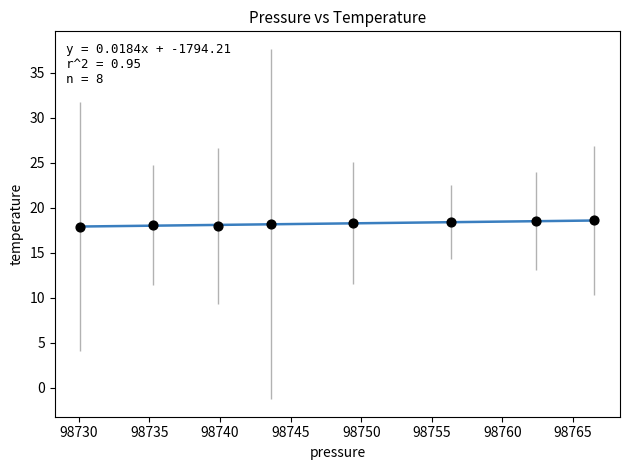

What is the range of Y values (max minus min)?

0.7